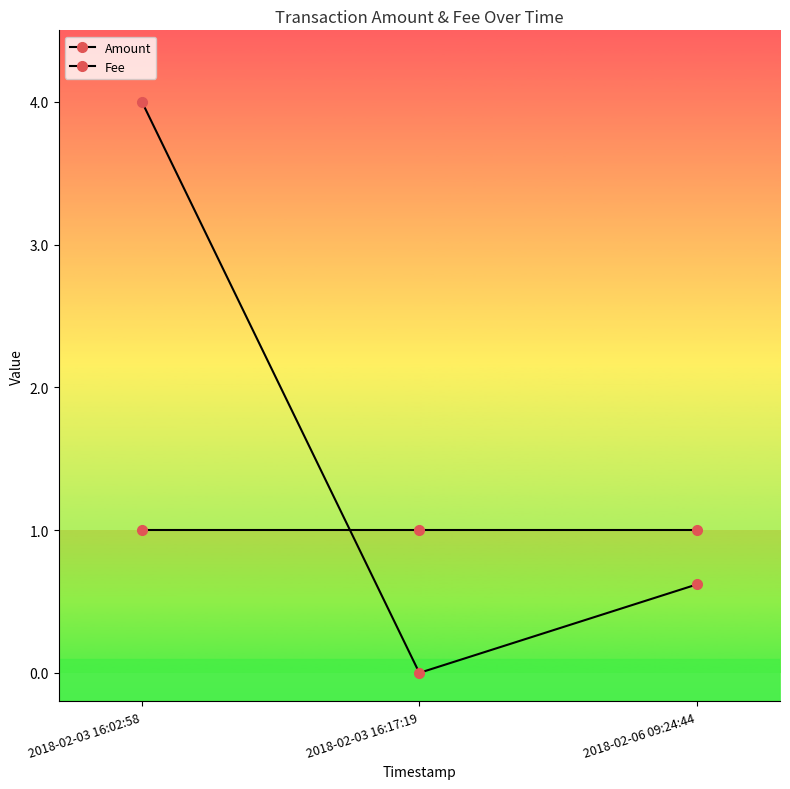

Is it true that Amount equals 6.7 at 2018-02-03 16:02:58?

False